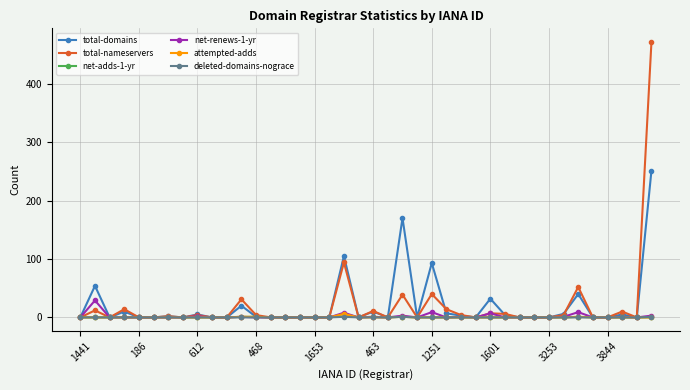

True or false: total-nameservers has more than 1 points higher than both neighbors.

True